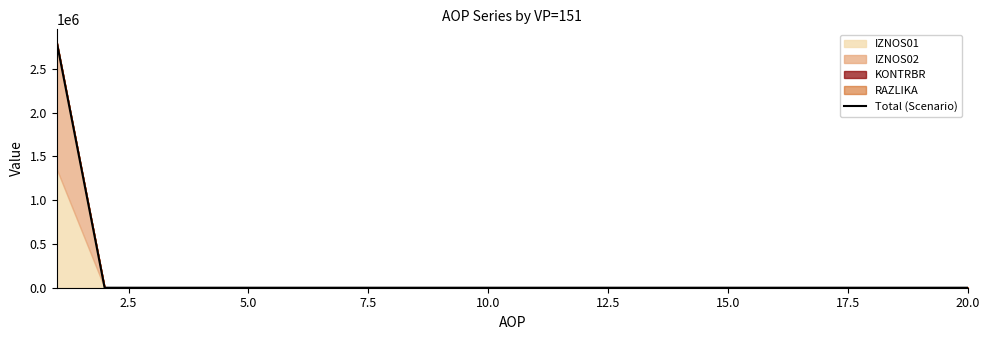

What is the highest value of the Total (Scenario) series?

2811786.1